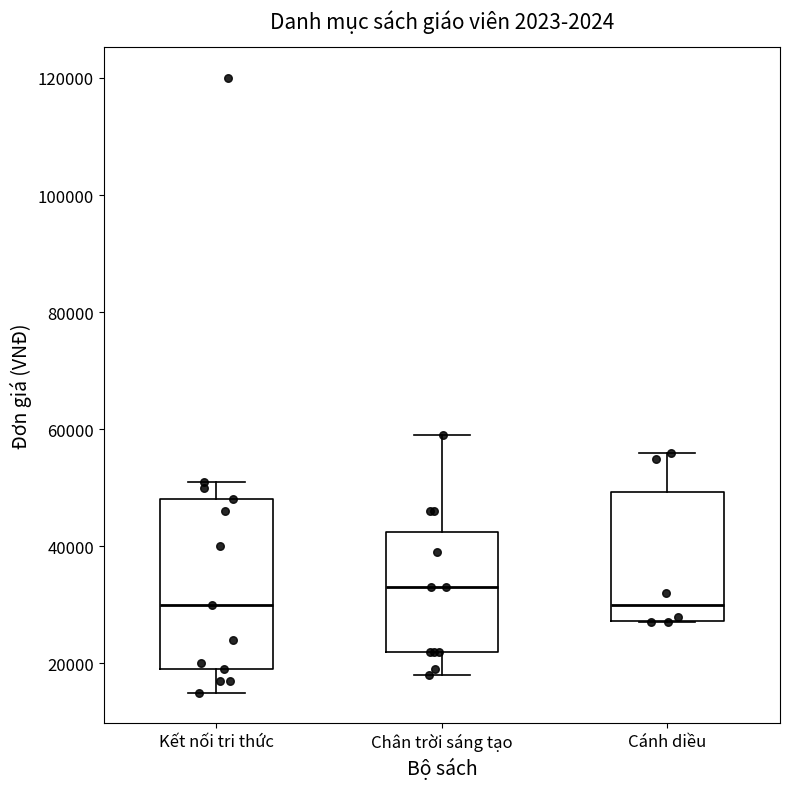

Reading left to right, transcribe this box plot: for each box, give where its median line is, the range the box spans, and where its two whiskers end, as read against the y-axis. The values are not printed on the chart, so give them approximately, as read against the axis.

Kết nối tri thức: median 30000, box 20000 to 48000, whiskers 16000 to 52000
Chân trời sáng tạo: median 34000, box 22000 to 42000, whiskers 18000 to 60000
Cánh diều: median 30000, box 28000 to 50000, whiskers 28000 to 56000